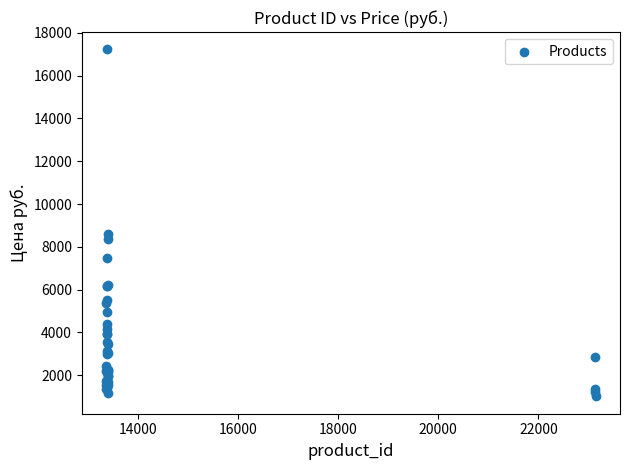

What Y value in the scatter plot is closest to 9117?

8605.6